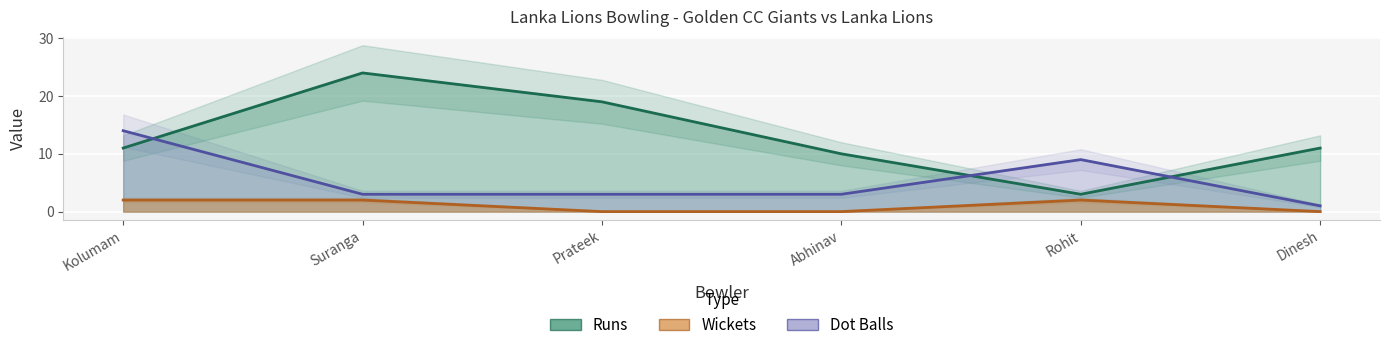

The value of Wickets at Kolumam is 2. True or false?

True